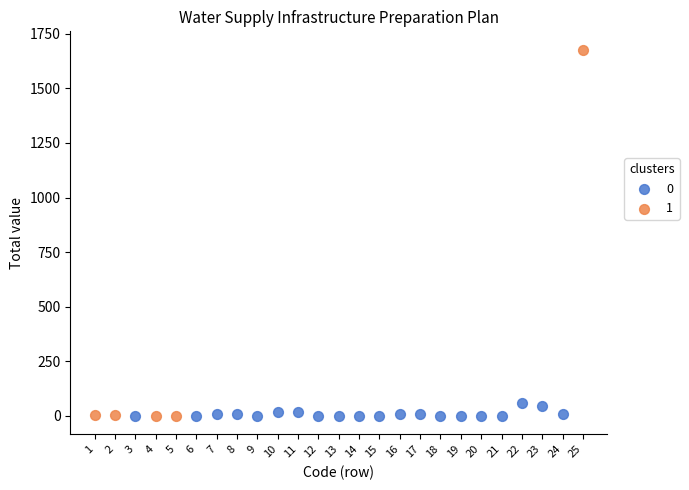

Which series has the widest spread of Y values?

1